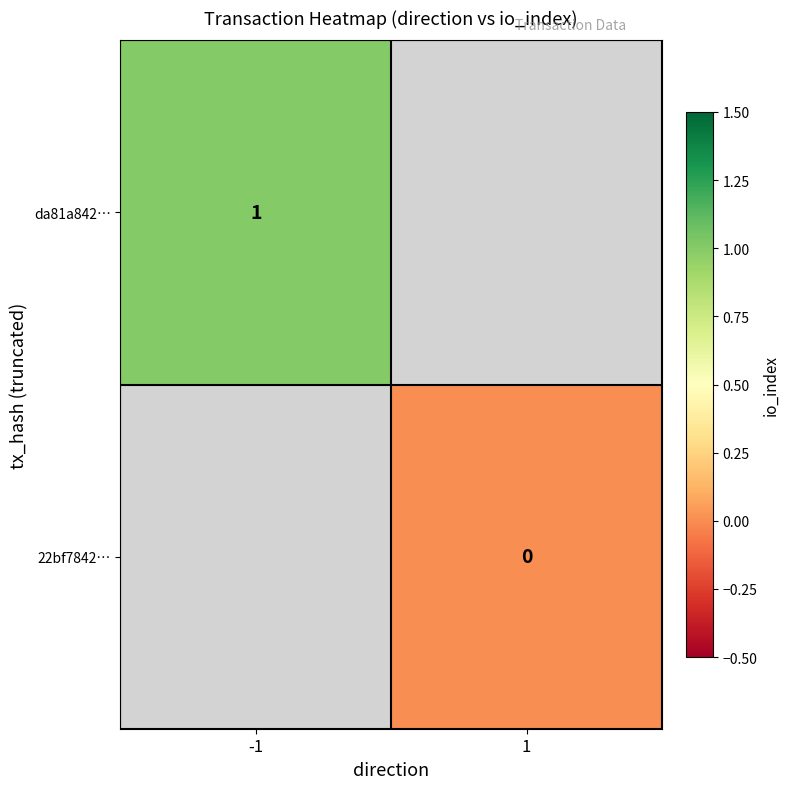

At how many categories does at least one series exceed 0?

1